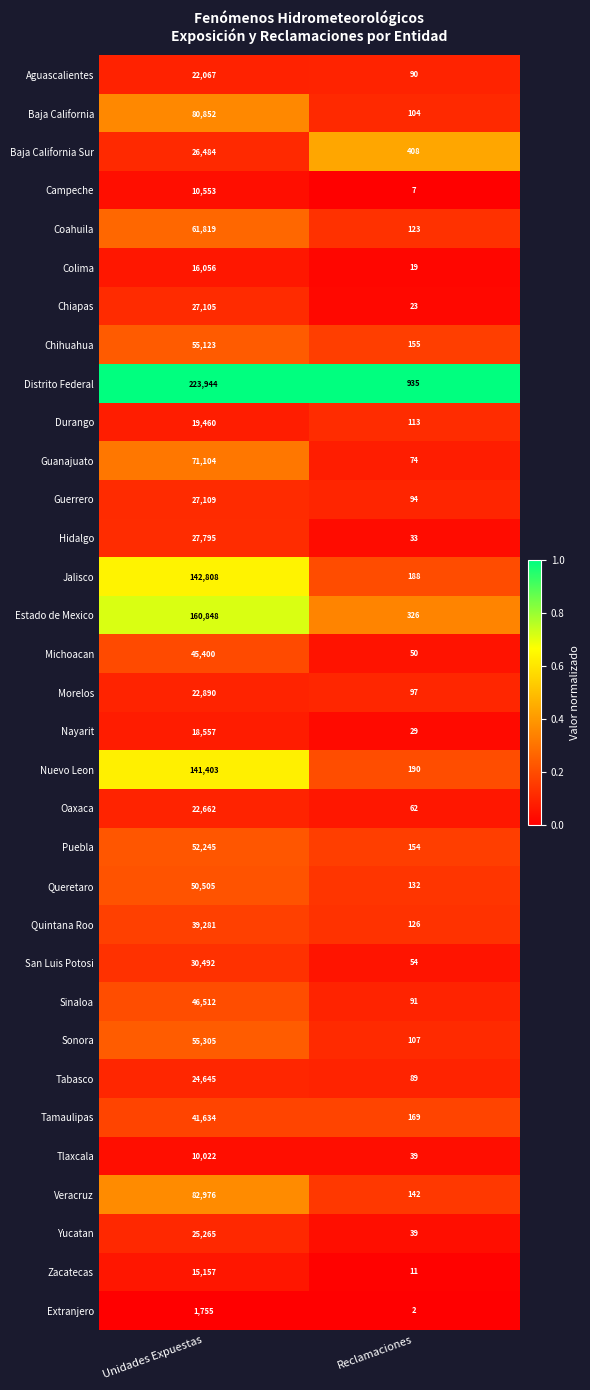

The value of Oaxaca at Reclamaciones is 62. True or false?

True